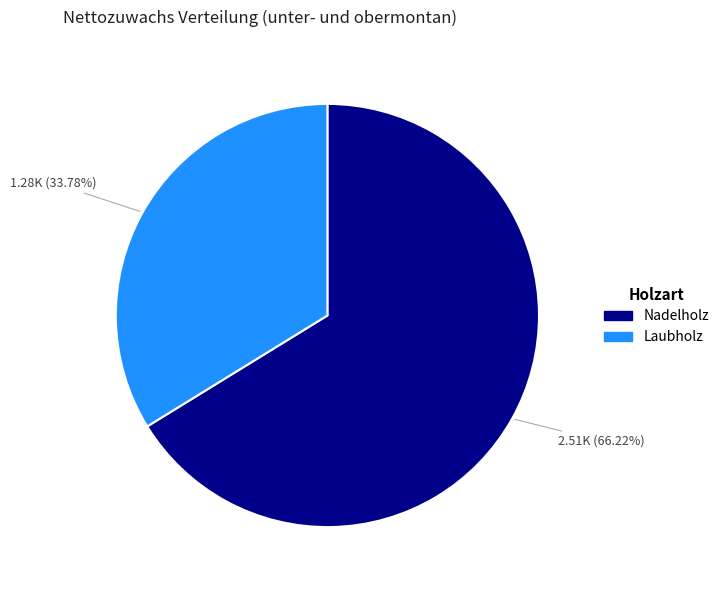

To the nearest percent, what is the combined percentage of Laubholz and Nadelholz?

100%